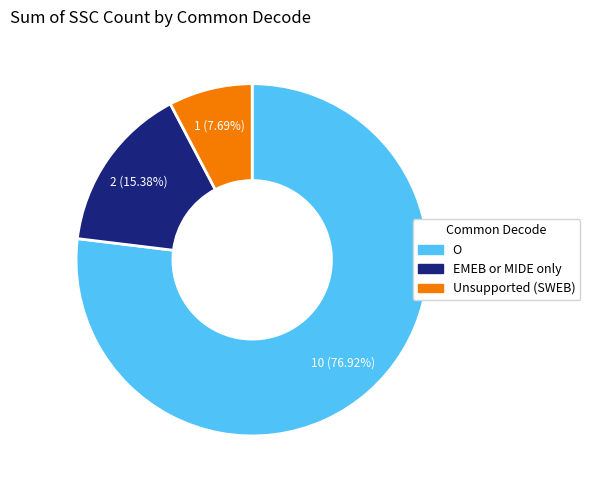

Does any single category account for the majority?

Yes